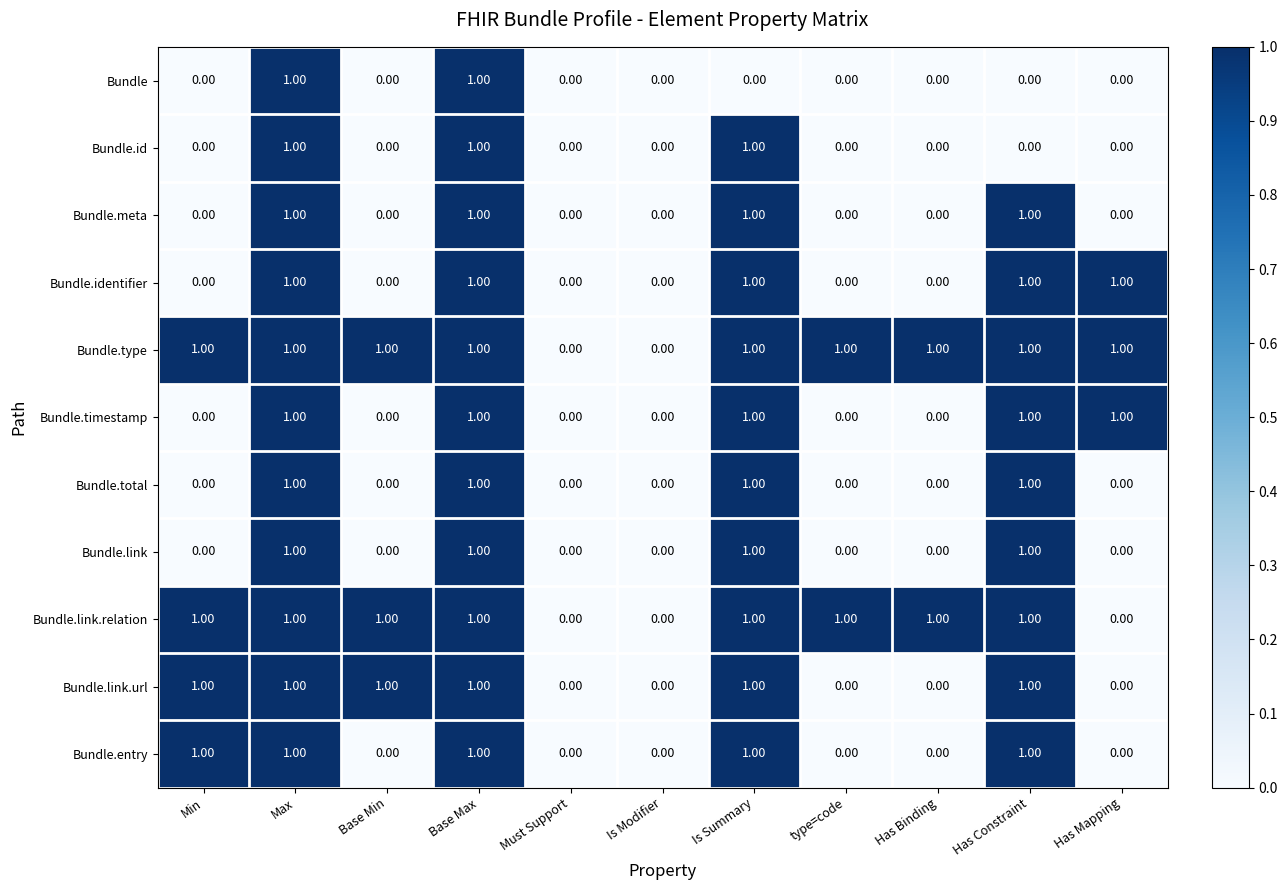

What is the sum of all Bundle.link values?

4